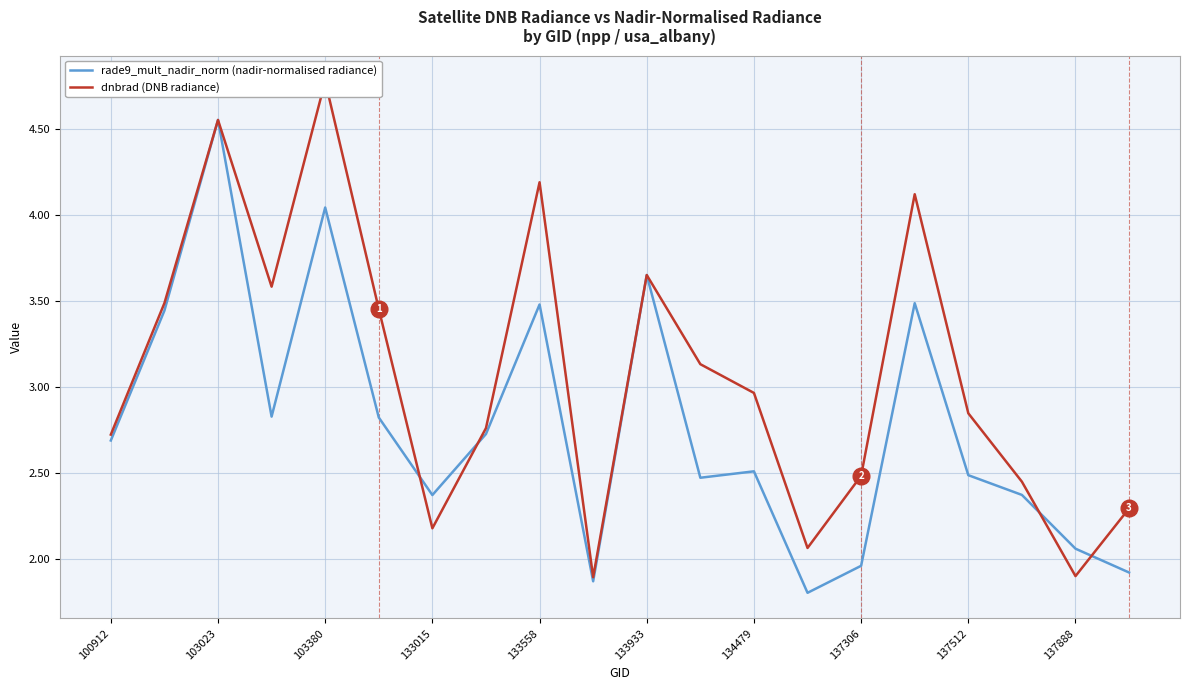

Is it true that rade9_mult_nadir_norm (nadir-normalised radiance) equals 0.9 at 133015?

False